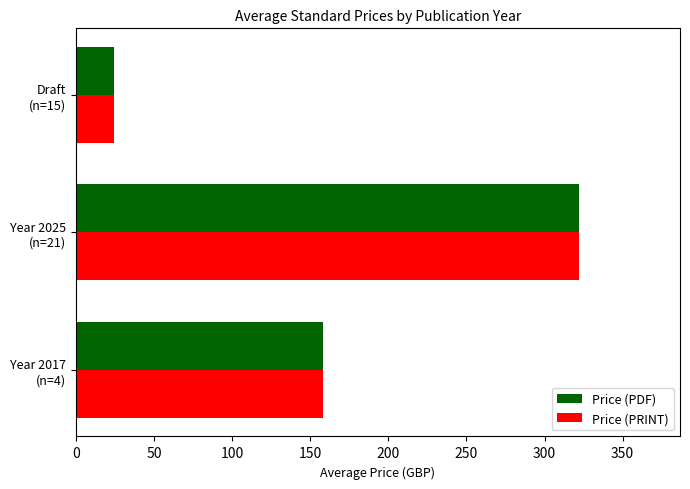

What is the sum of all Price (PRINT) values?

504.8